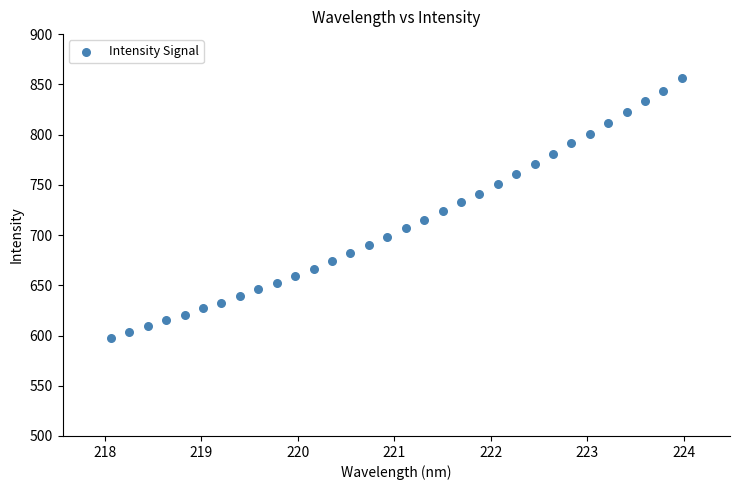

What is the range of Y values (max minus min)?

258.8